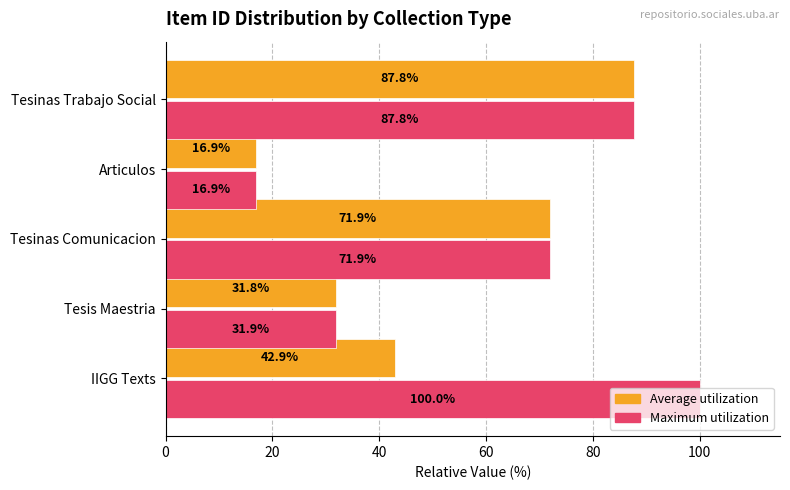

How many values in the Maximum utilization series are below 71?

2